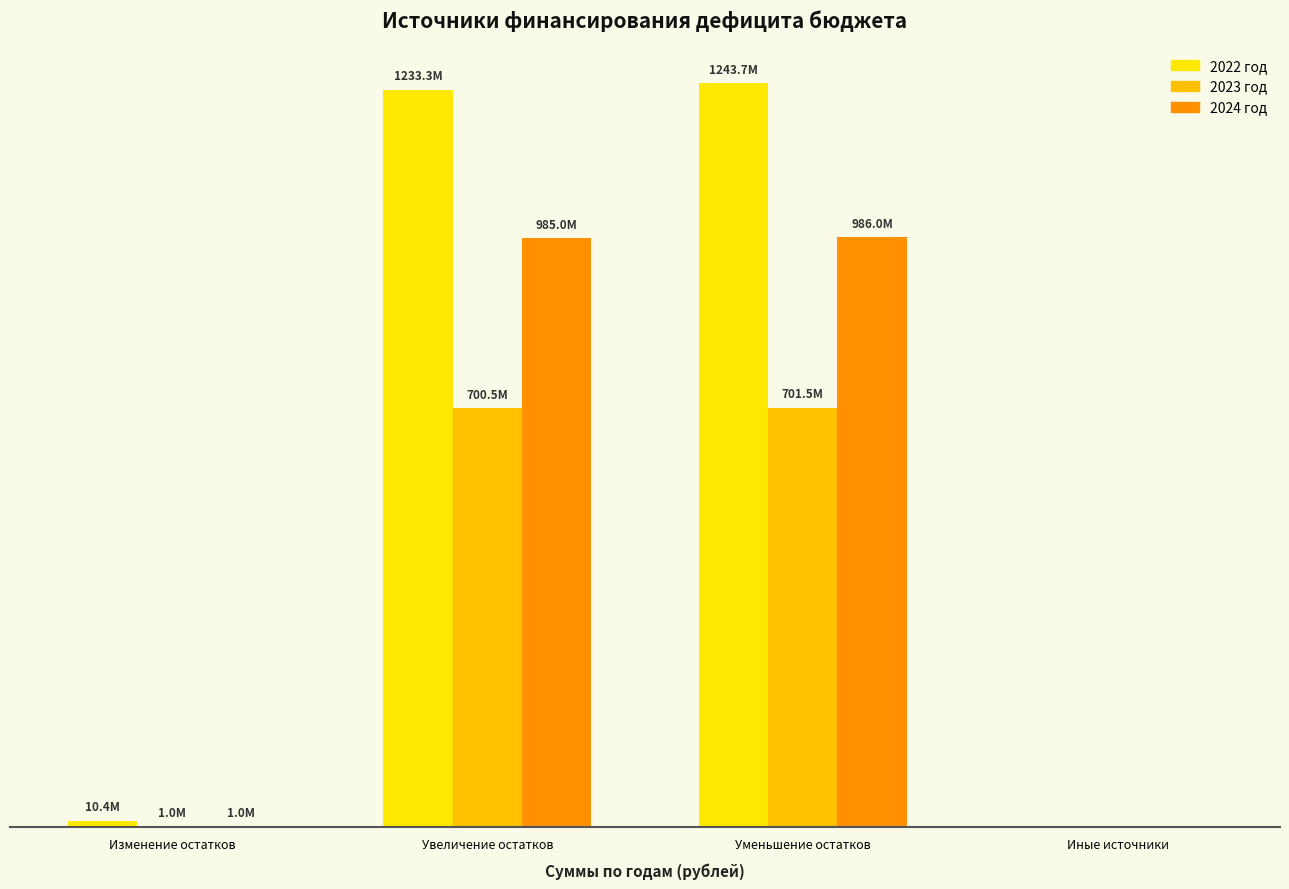

At how many categories does at least one series exceed 402733522?

2